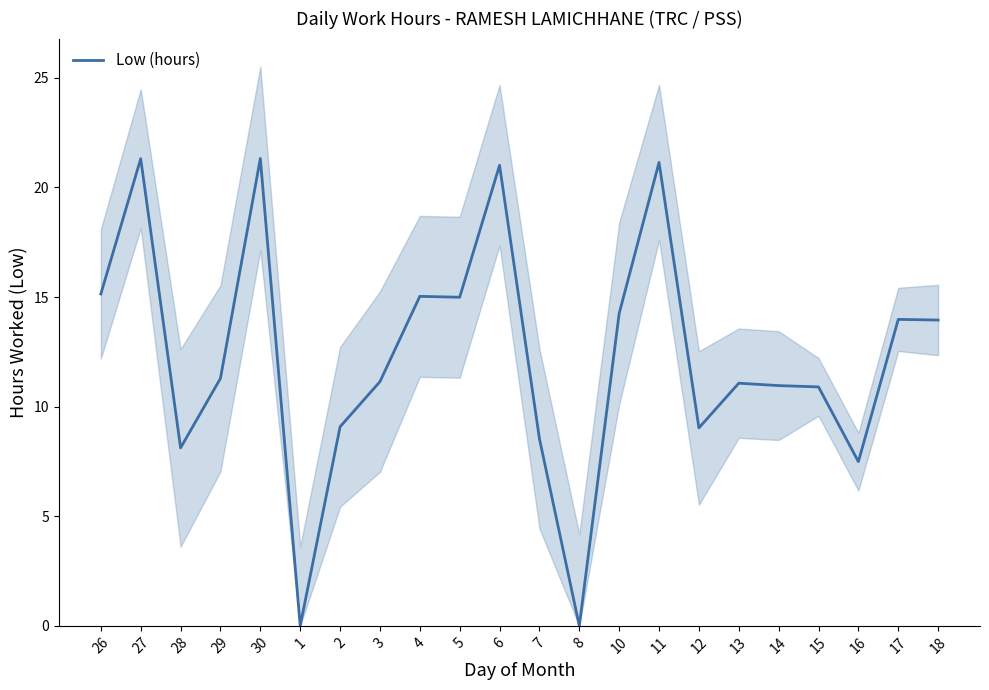

Which has a higher value, 15 or 10?

10